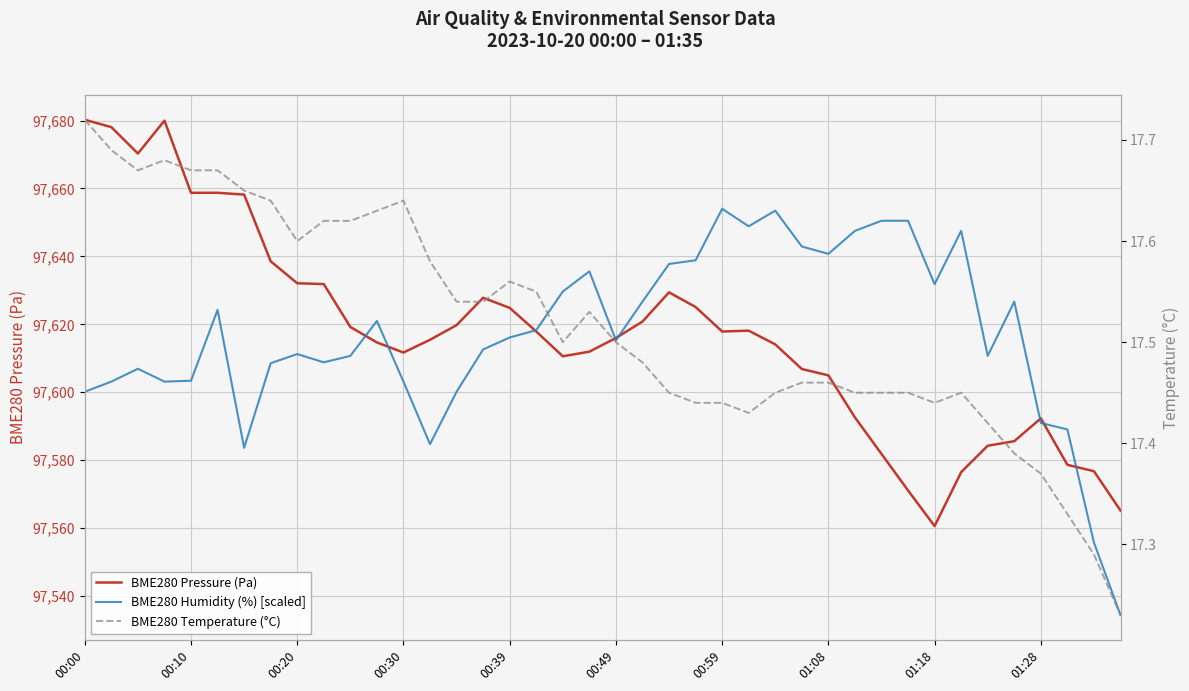

How many lines are shown in the chart?

3